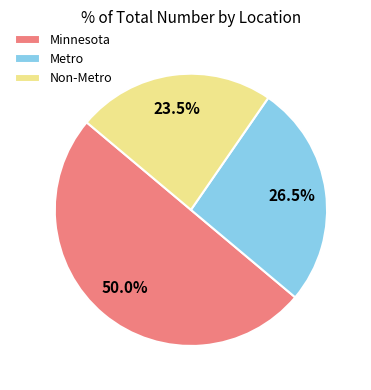

What percentage do Non-Metro and Minnesota together represent?

73.5%